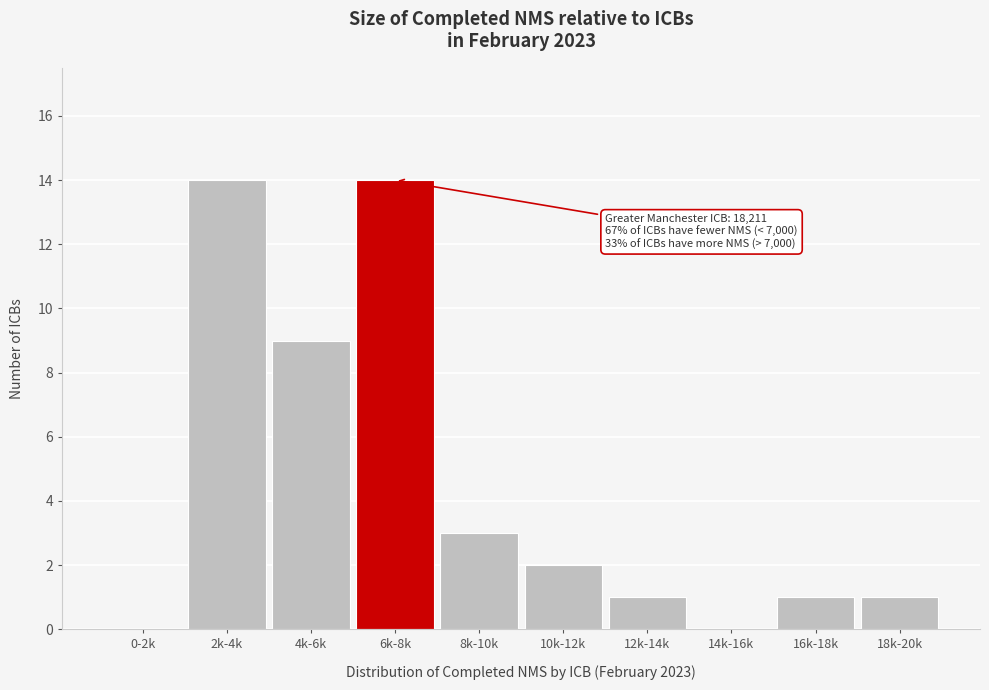

Reading left to right, extract all data points from this chart.

0-2k=0	2k-4k=14	4k-6k=9	6k-8k=14	8k-10k=3	10k-12k=2	12k-14k=1	14k-16k=0	16k-18k=1	18k-20k=1